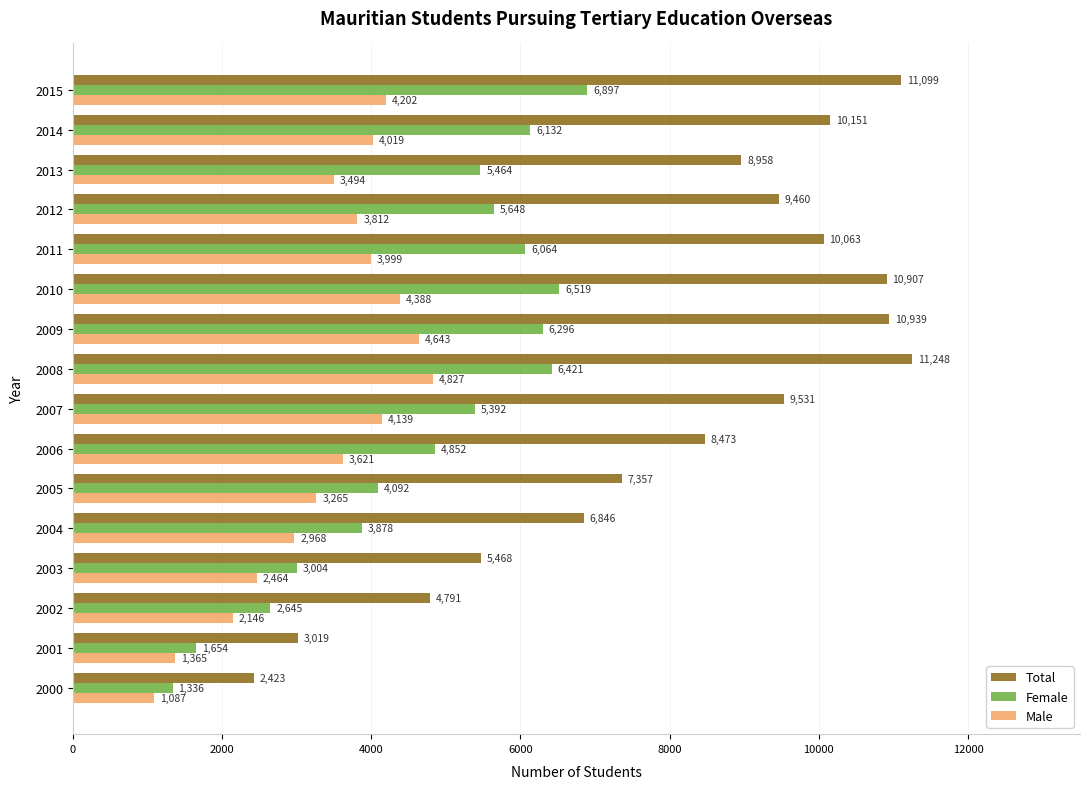

At which category is the sum across all series the highest?

2008